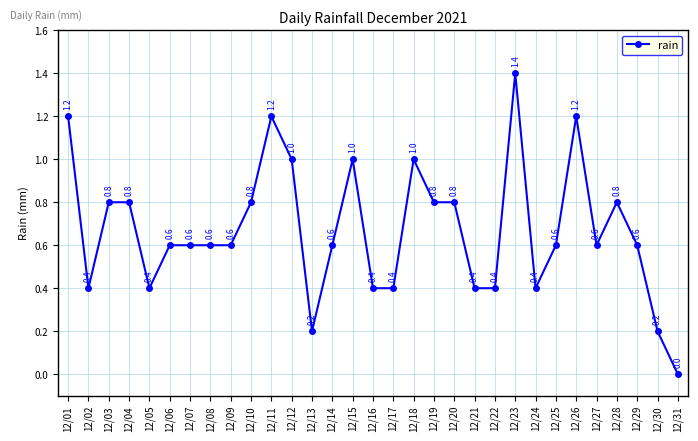

Count the number of categories in the chart.

31